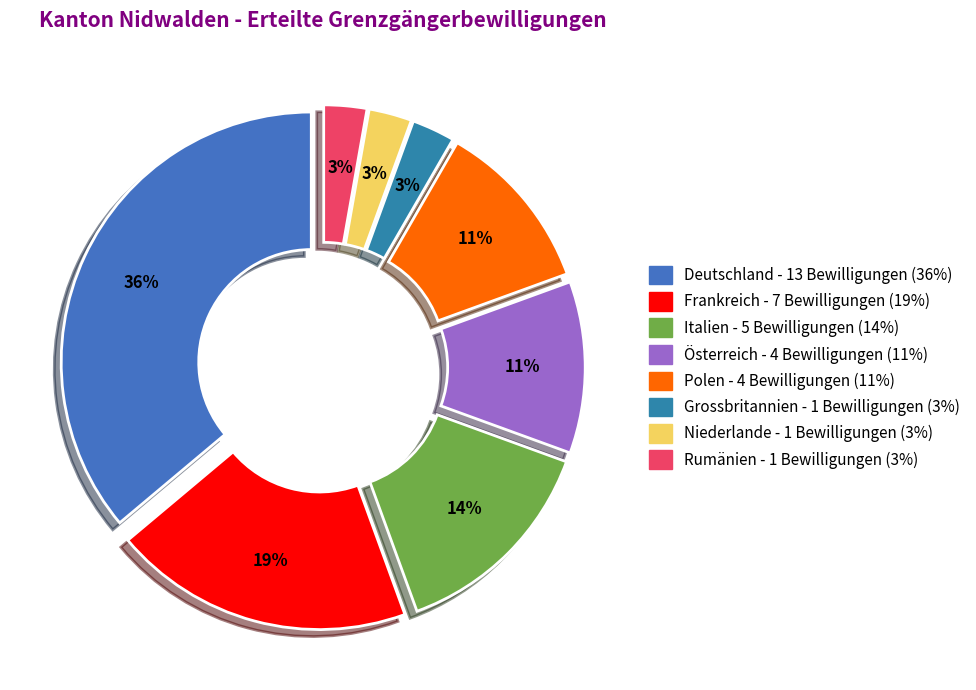

Approximately how many times larger is the value at Polen compared to Österreich?

1.0